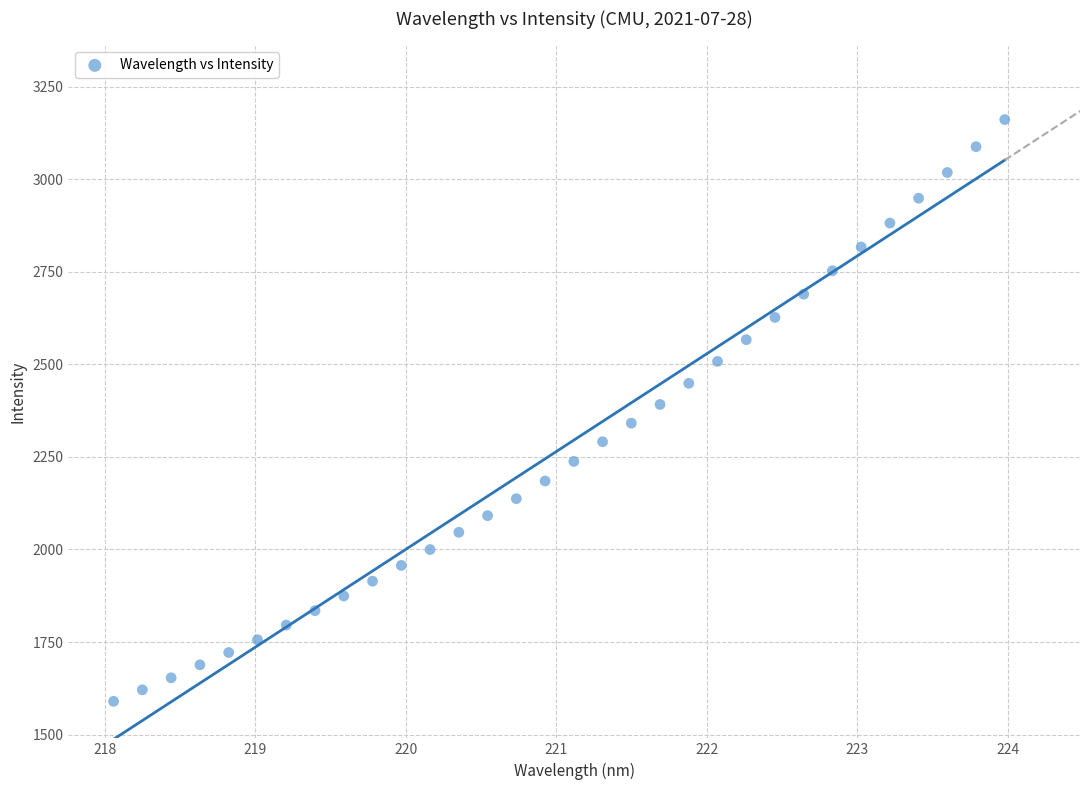

What is the range of Y values (max minus min)?

1570.9